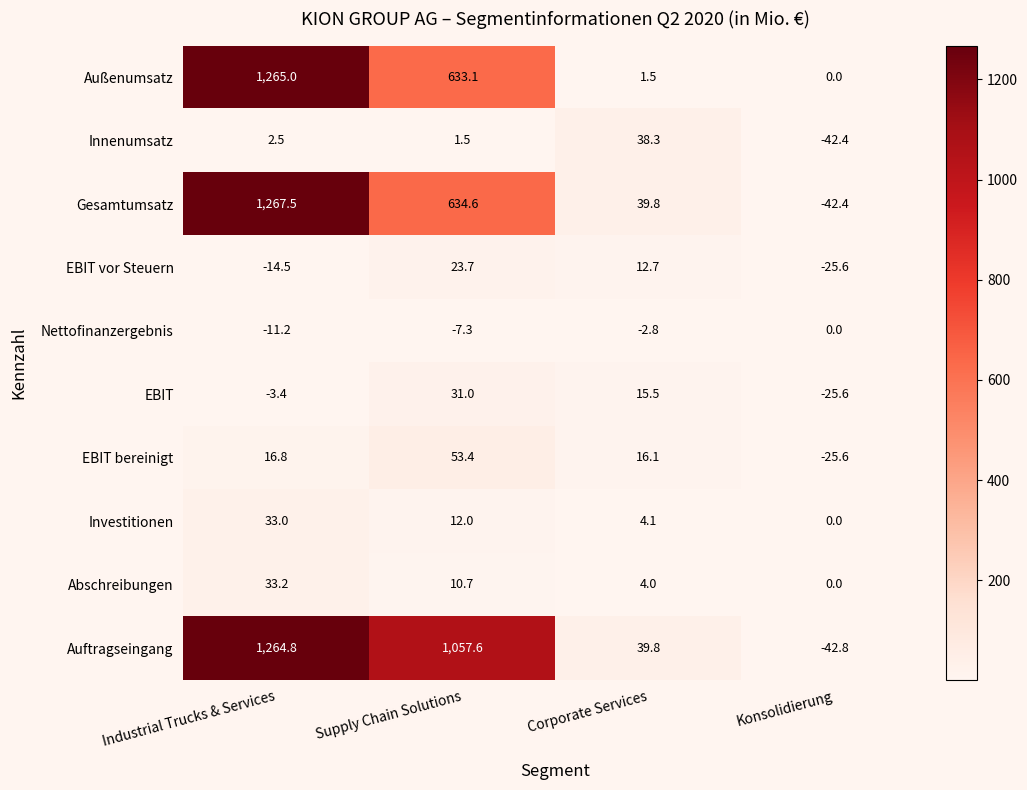

What value does the Abschreibungen series have at Supply Chain Solutions?

10.7